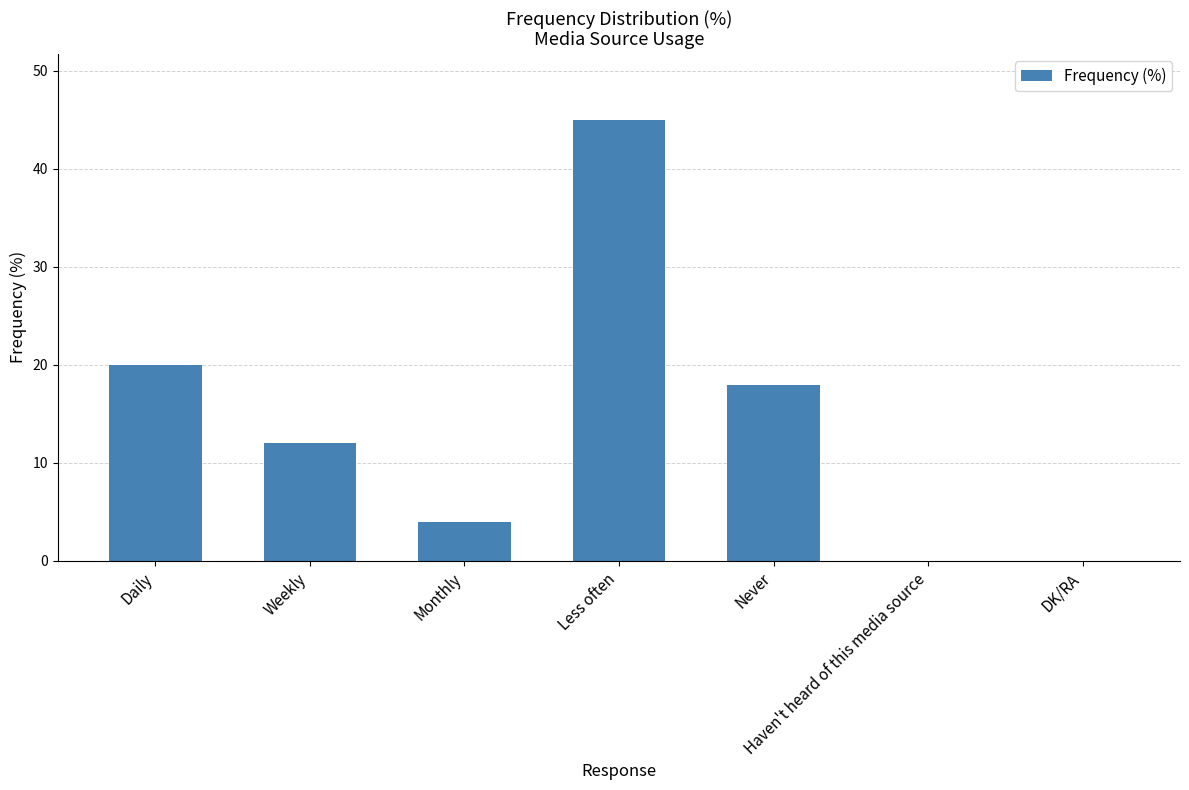

What is the sum of all values?

99